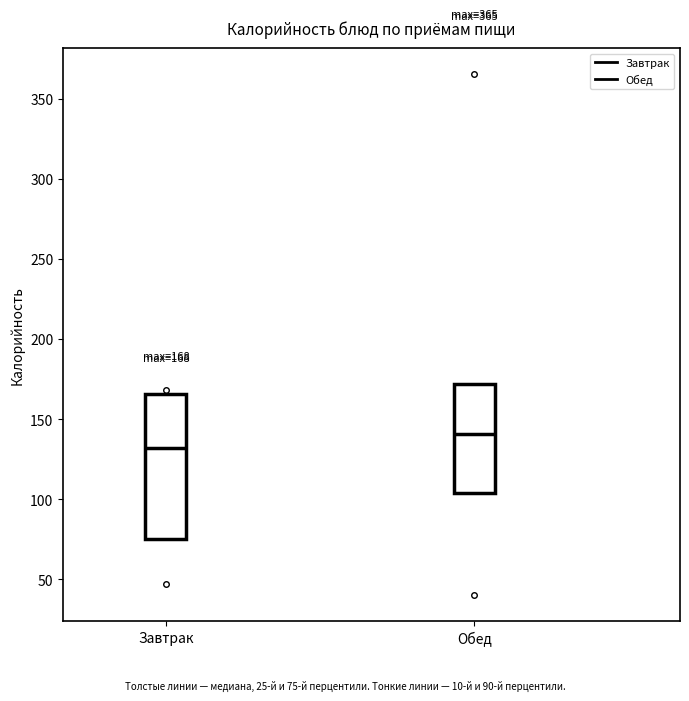

Comparing the boxes themselves (not the whiskers), which one is the tallest?

Завтрак